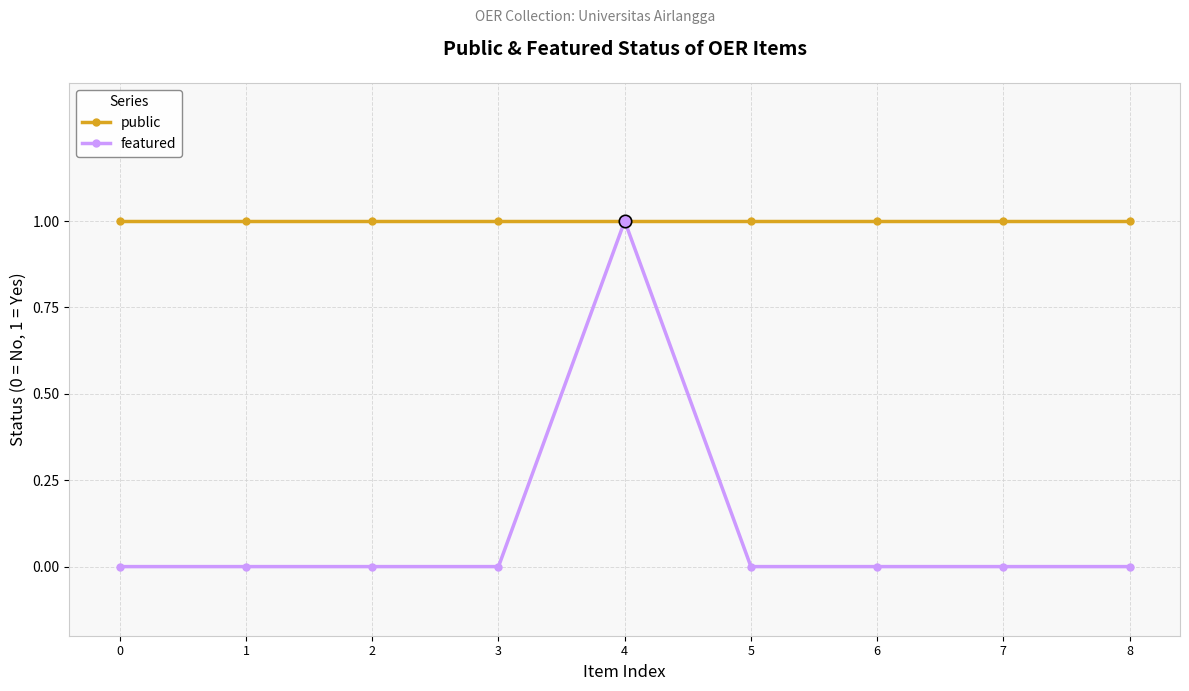

Is the value of public at 1 greater than the value of featured at 7?

Yes